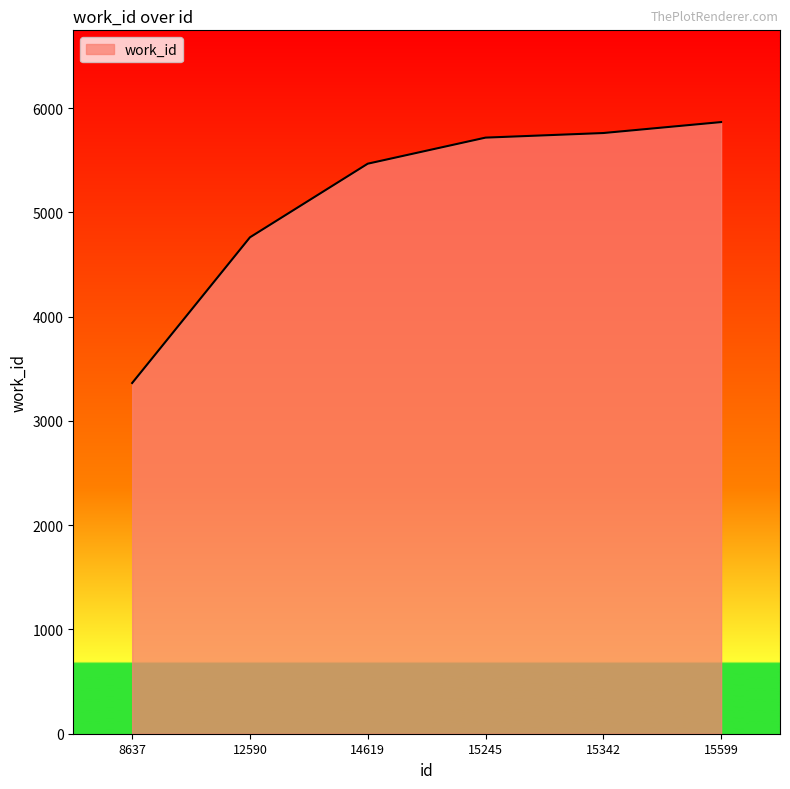

Which label corresponds to the largest value in the chart?

15599